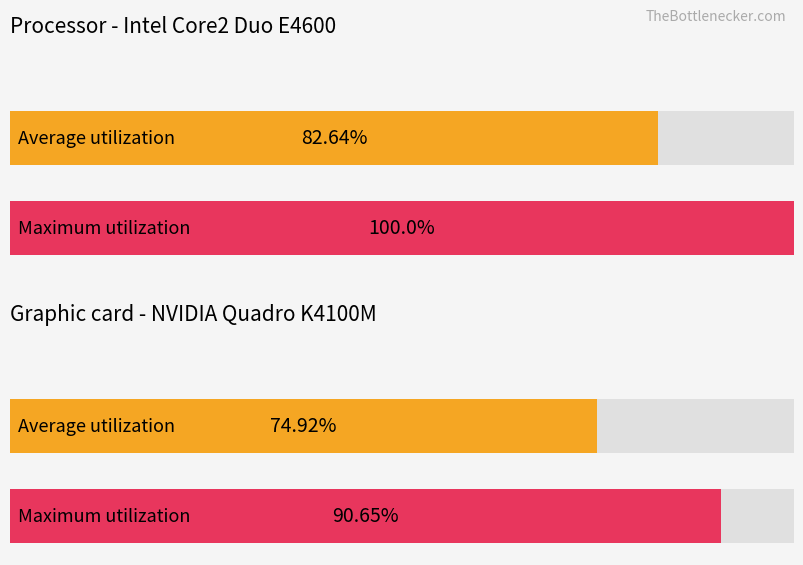

The Average utilization series shows 255.3 at 1. True or false?

False